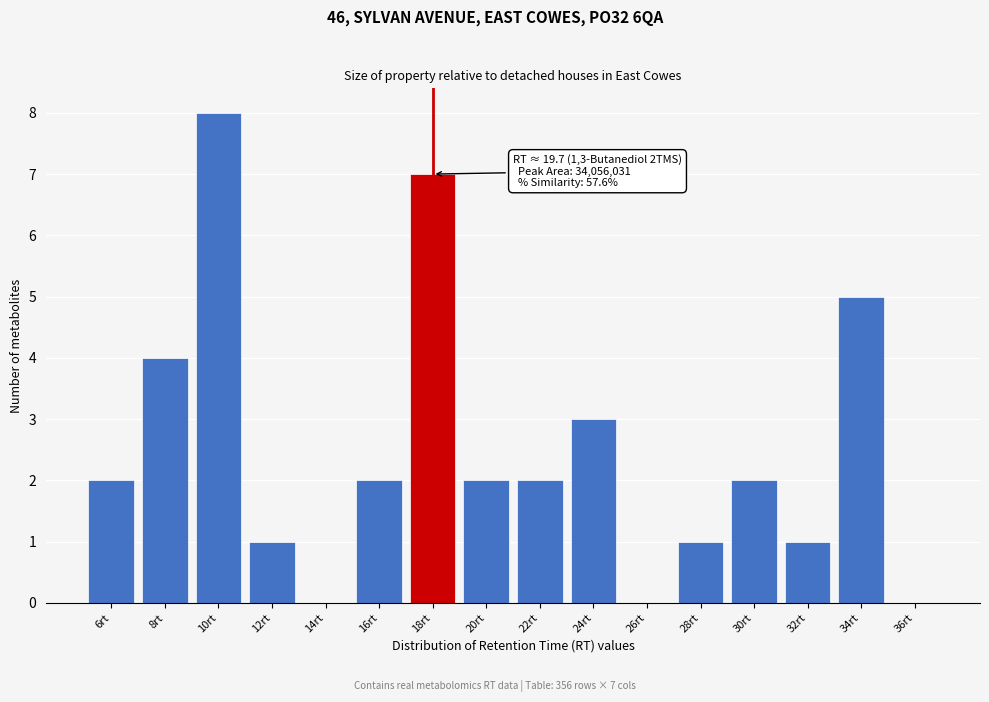

Reading left to right, extract all data points from this chart.

6rt=2	8rt=4	10rt=8	12rt=1	14rt=0	16rt=2	18rt=7	20rt=2	22rt=2	24rt=3	26rt=0	28rt=1	30rt=2	32rt=1	34rt=5	36rt=0